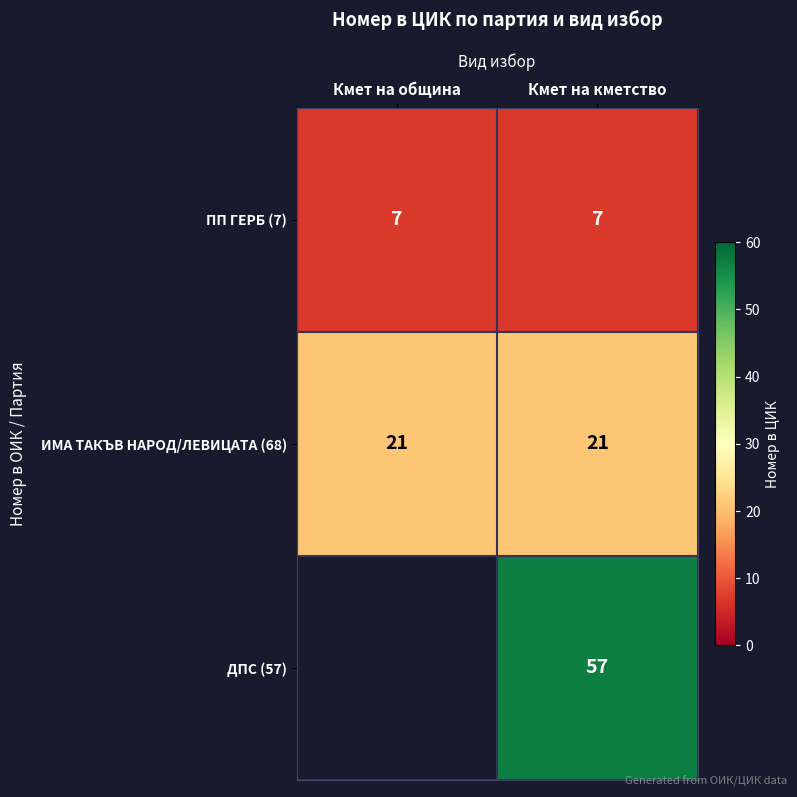

What is the sum of all ПП ГЕРБ (7) values?

14